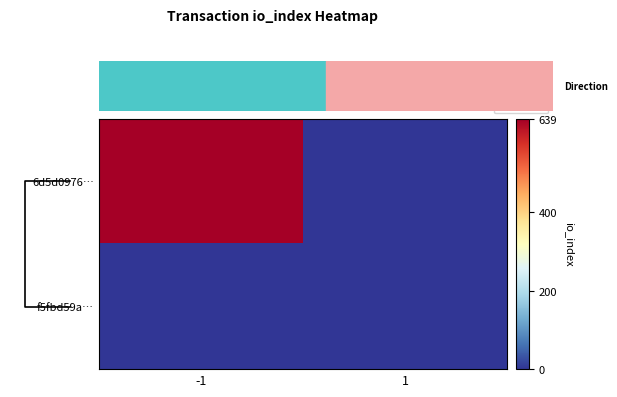

Which series changed the most between -1 and 1?

6d5d0976…